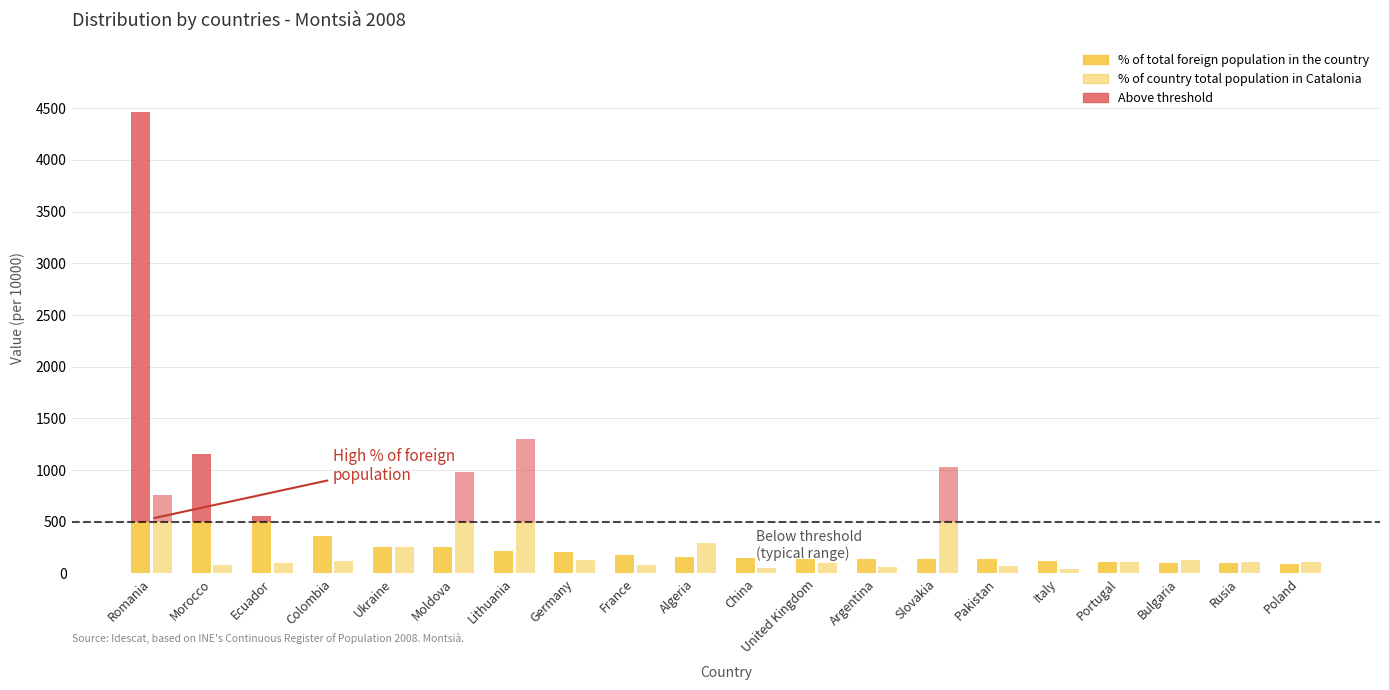

Reading left to right, list all the values displayed in this chart.

% of total foreign population in the country: Romania=4468	Morocco=1159	Ecuador=559	Colombia=360	Ukraine=255	Moldova=255	Lithuania=218	Germany=205	France=179	Algeria=154	China=145	United Kingdom=144	Argentina=142	Slovakia=136	Pakistan=135	Italy=119	Portugal=111	Bulgaria=104	Rusia=100	Poland=95
% of country total population in Catalonia: Romania=761	Morocco=83	Ecuador=104	Colombia=117	Ukraine=253	Moldova=985	Lithuania=1304	Germany=134	France=80	Algeria=298	China=56	United Kingdom=105	Argentina=60	Slovakia=1030	Pakistan=71	Italy=41	Portugal=107	Bulgaria=133	Rusia=108	Poland=110